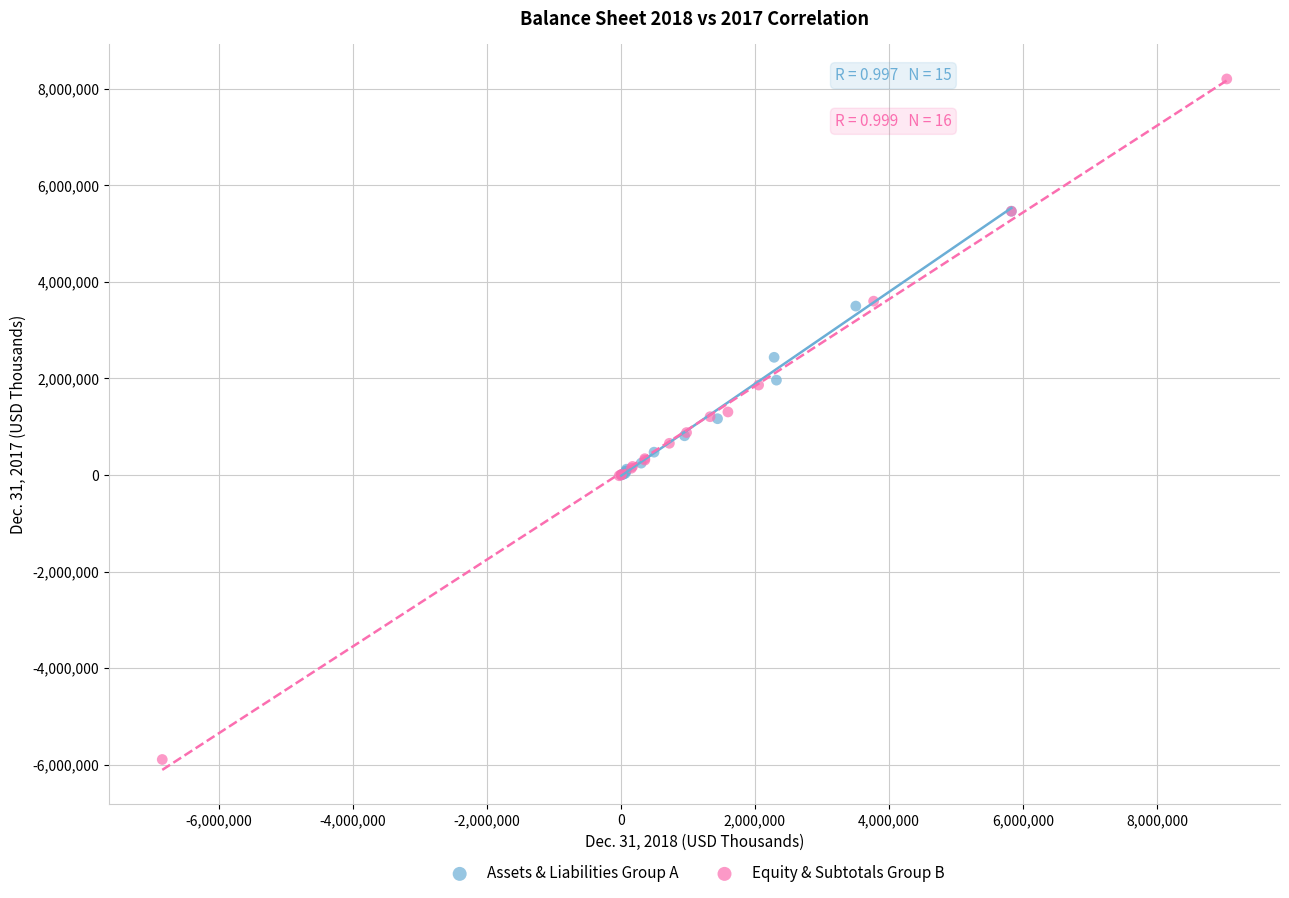

Which series contains the highest Y value?

Equity & Subtotals Group B